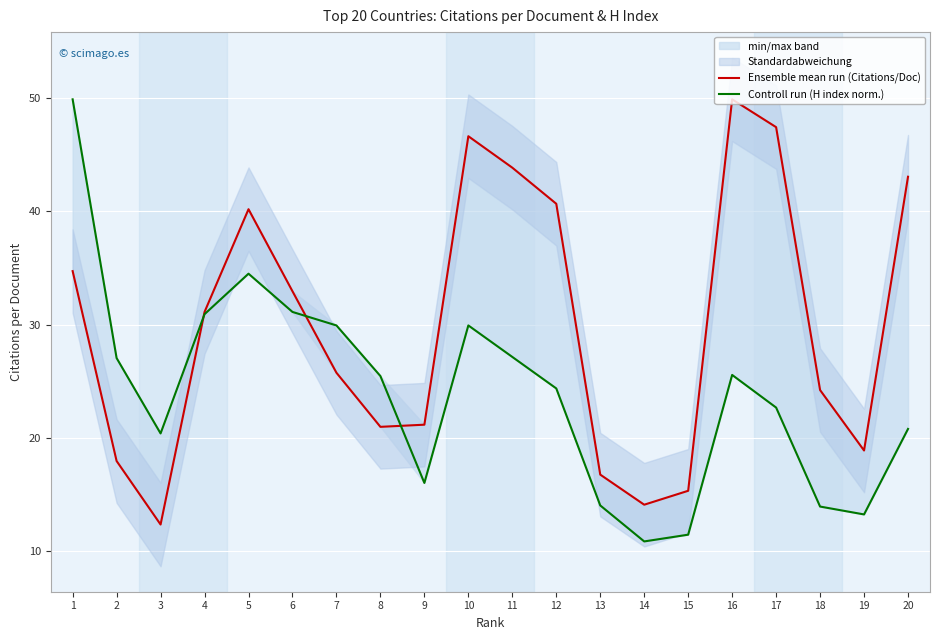

What is the lowest value of the Ensemble mean run (Citations/Doc) series?

12.3